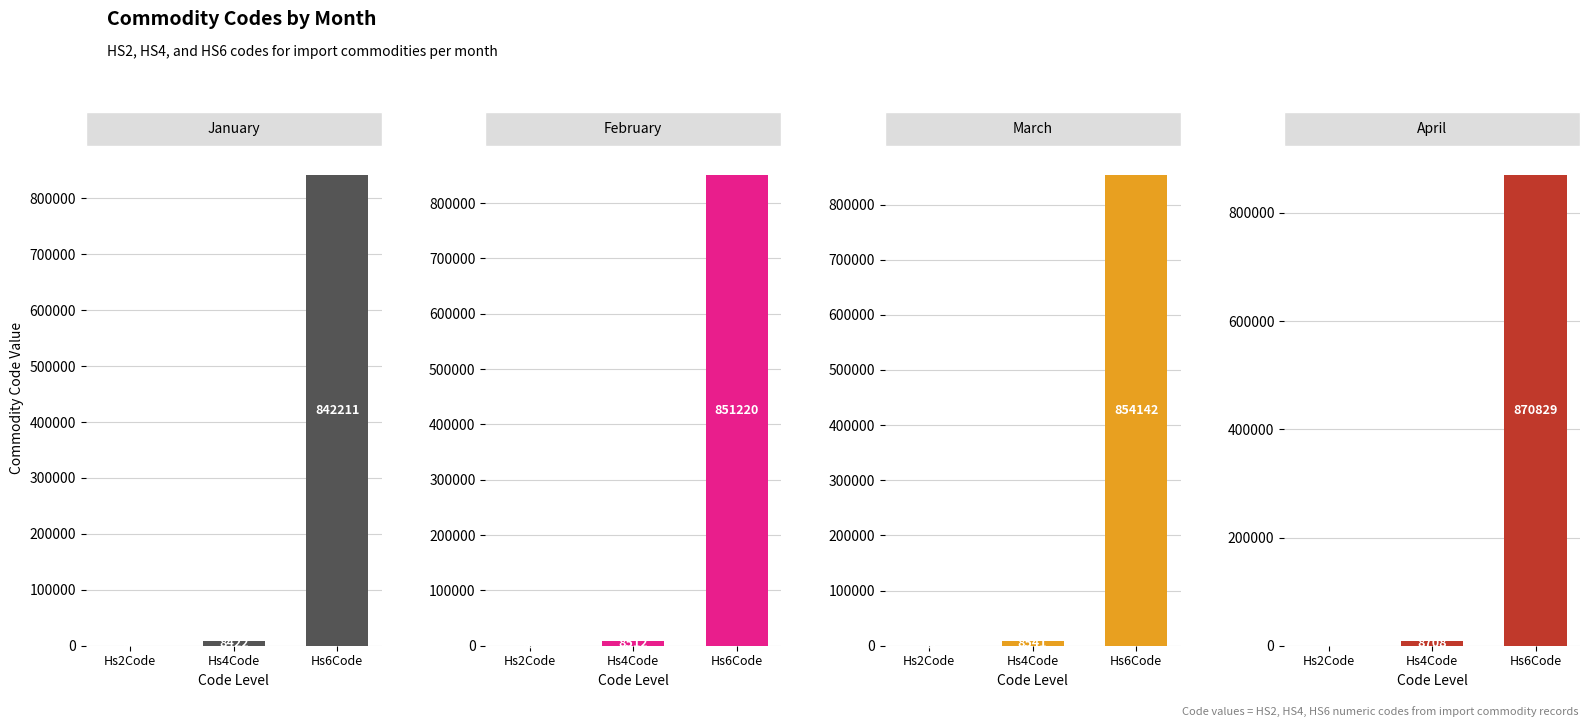

The value of April at Hs4Code is 8708. True or false?

True